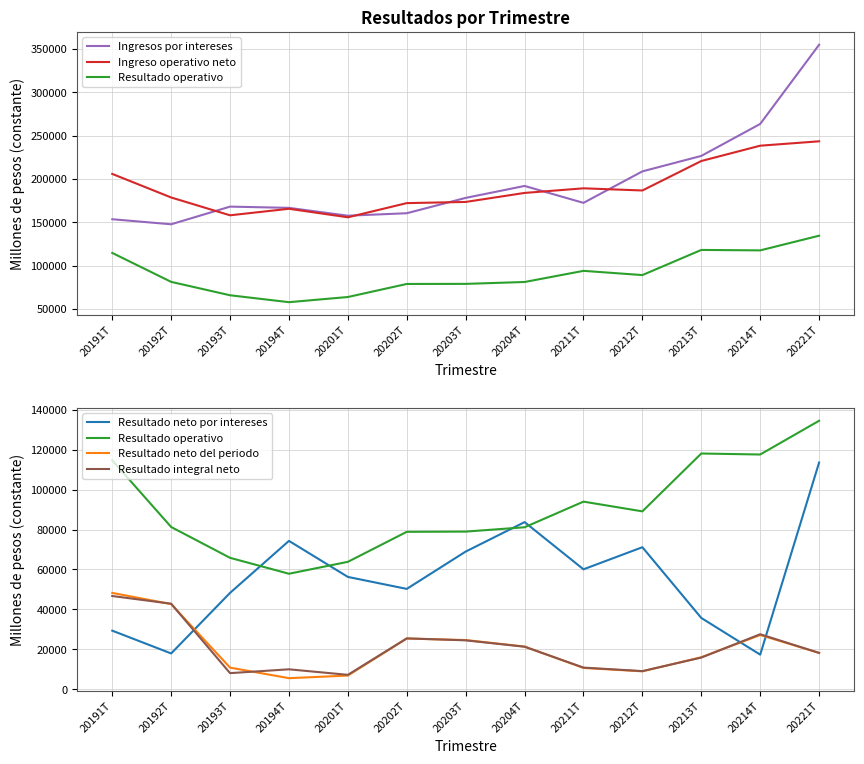

At which label does Resultado neto del periodo first exceed 18126?

20191T